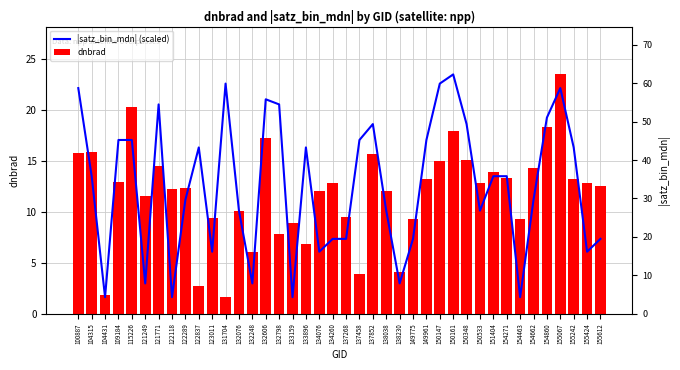

Which category has the highest value in the |satz_bin_mdn| (scaled) series?

150161